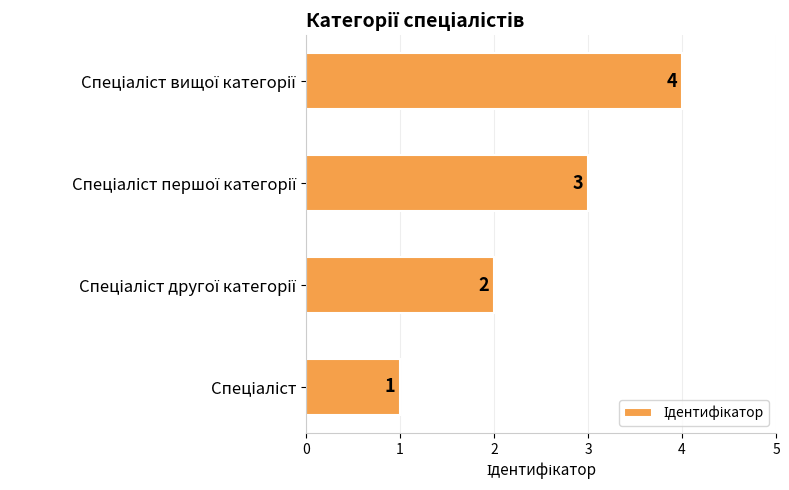

How many data points are less than 3?

2